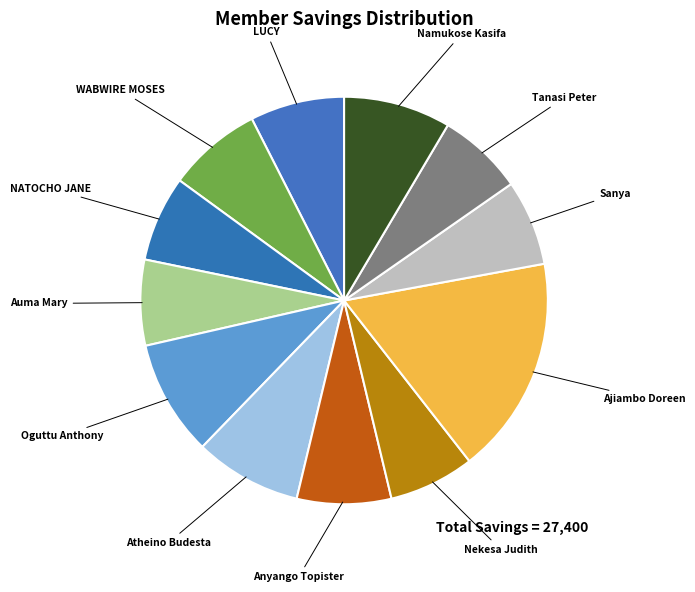

How many segments does this pie chart have?

12